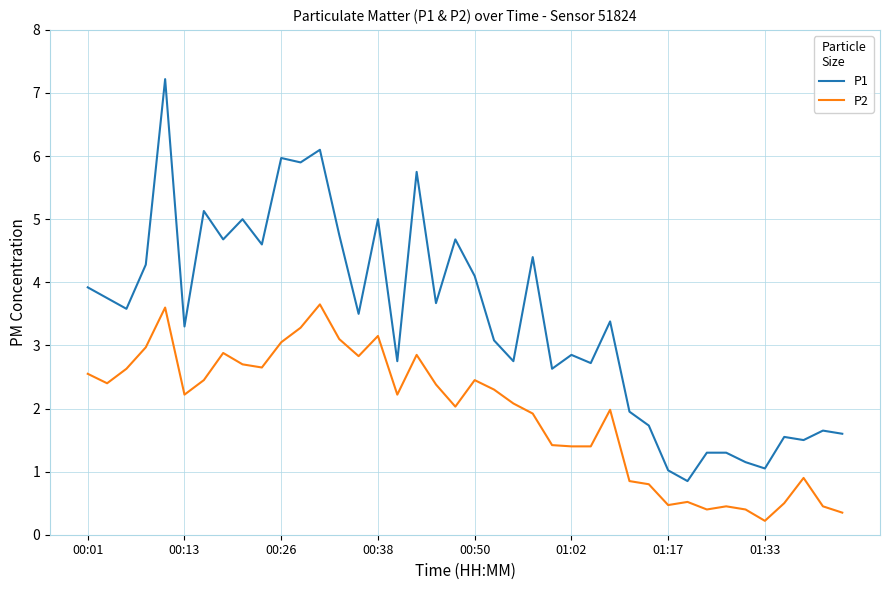

How many series are shown in this chart?

2